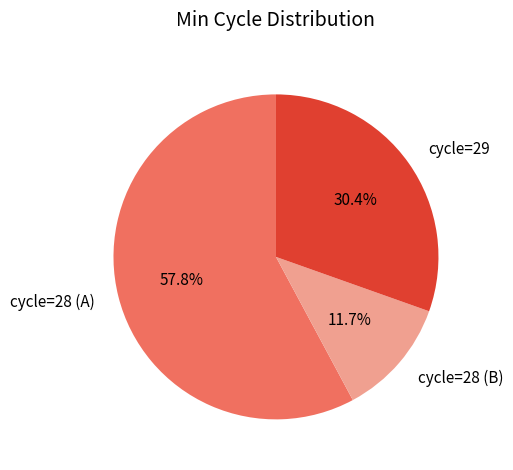

Which slice represents more than half of the pie?

cycle=28 (A)